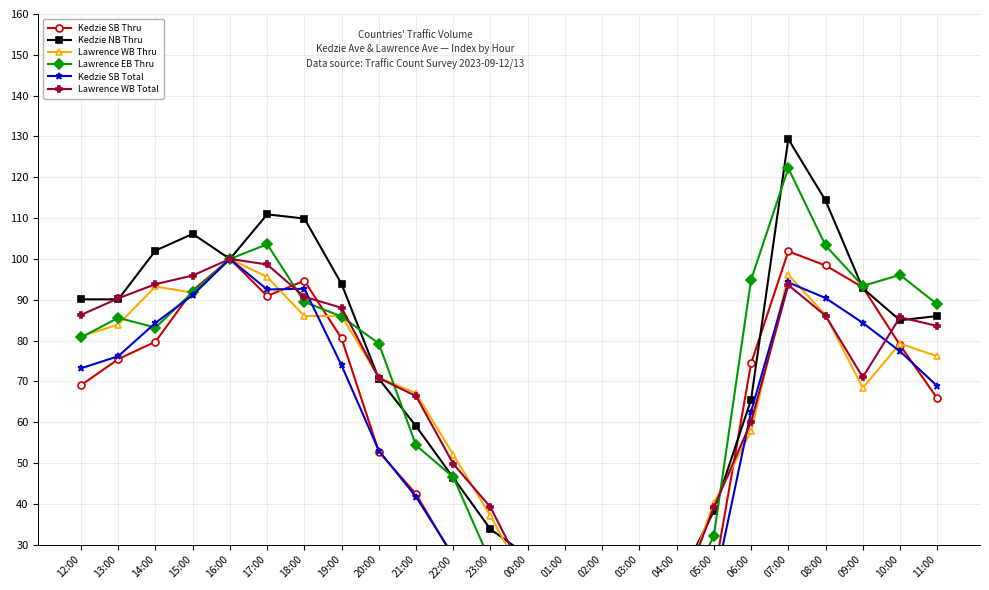

How many lines are shown in the chart?

6